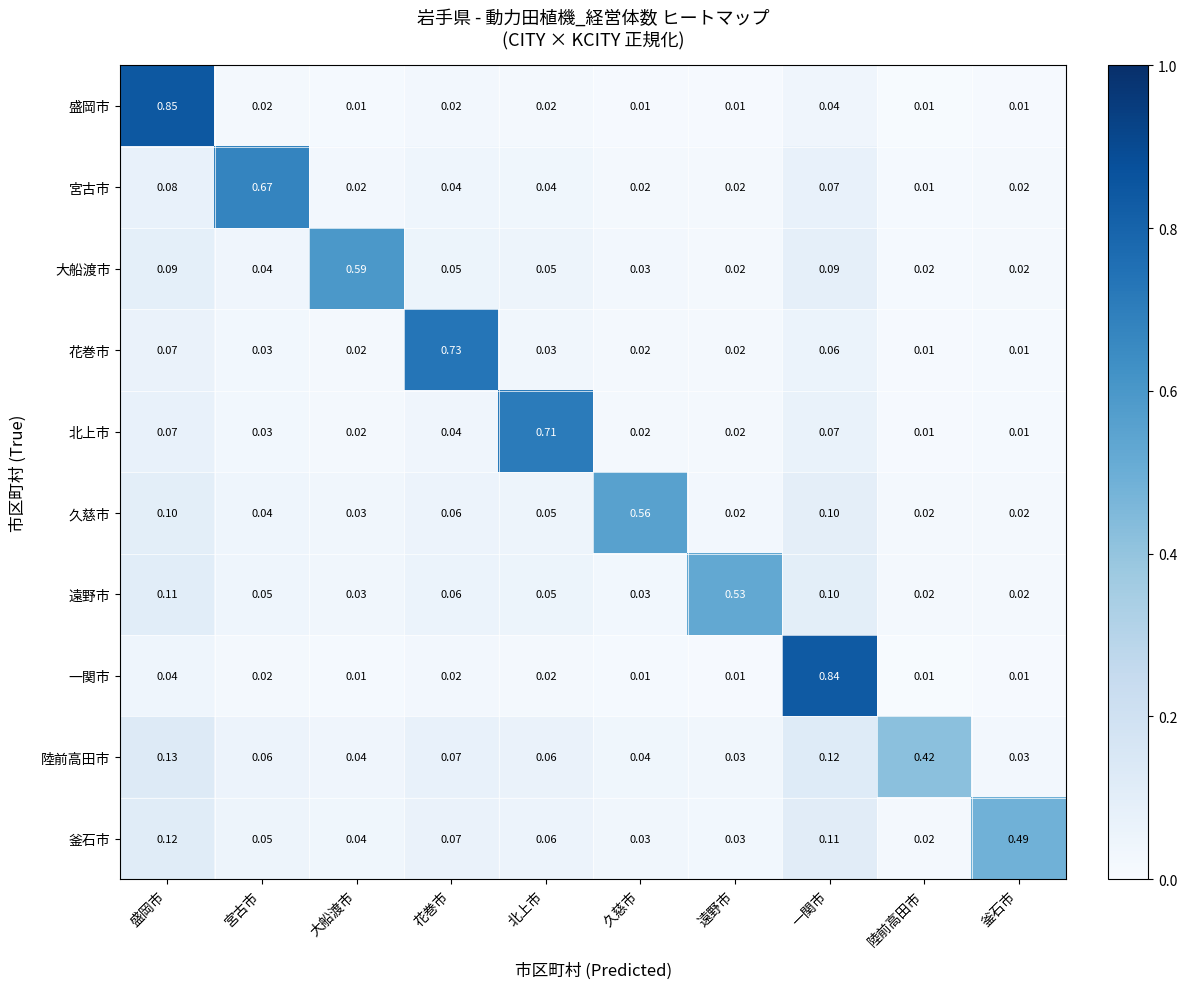

How many distinct data groups are displayed?

10